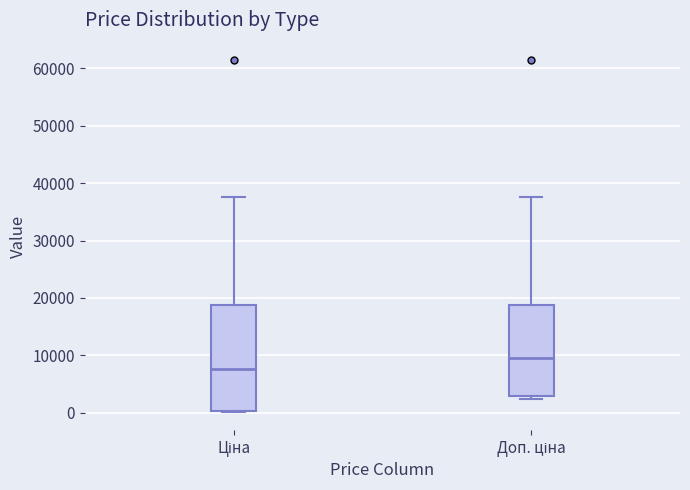

Reading left to right, transcribe this box plot: for each box, give where its median line is, the range the box spans, and where its two whiskers end, as read against the y-axis. The values are not printed on the chart, so give them approximately, as read against the axis.

Ціна: median 8000, box 0 to 19000, whiskers 0 to 38000
Доп. ціна: median 9000, box 3000 to 19000, whiskers 2000 to 38000